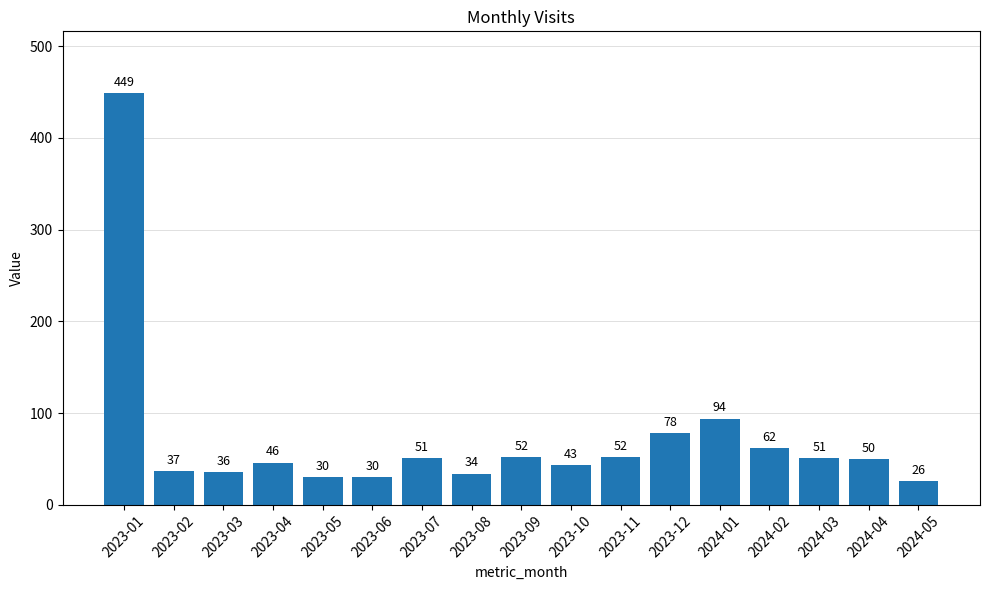

What is the sum of the values at 2024-03 and 2023-10?

94